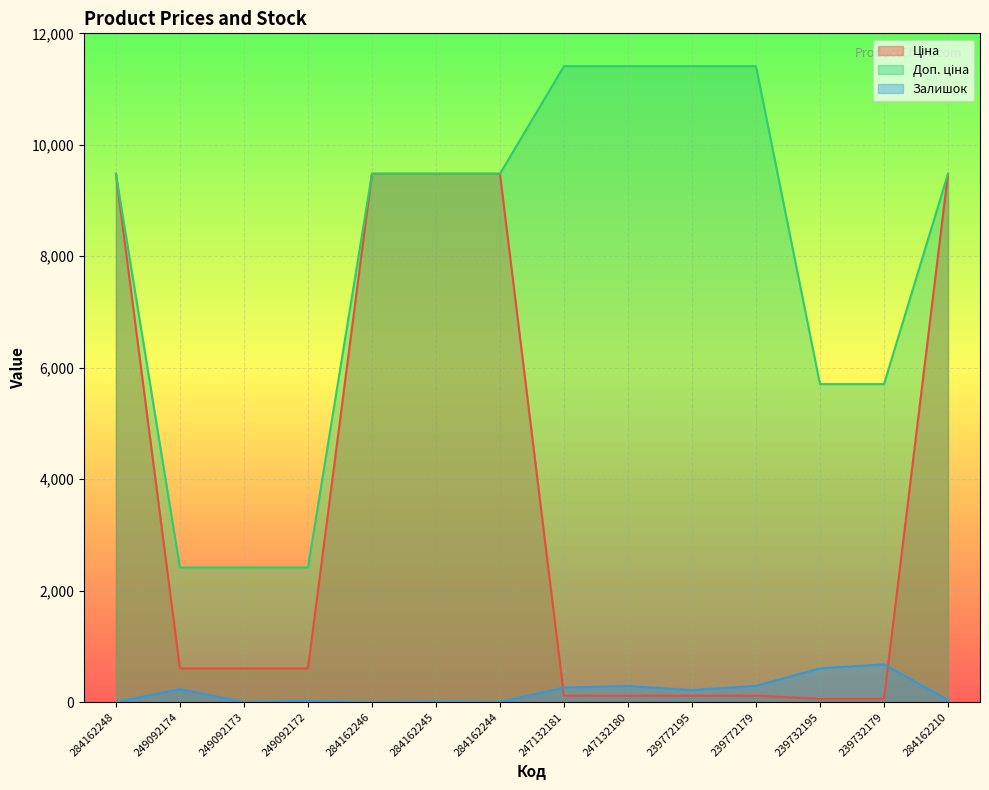

List the series in order of their peak value, lowest first.

Залишок, Ціна, Доп. ціна